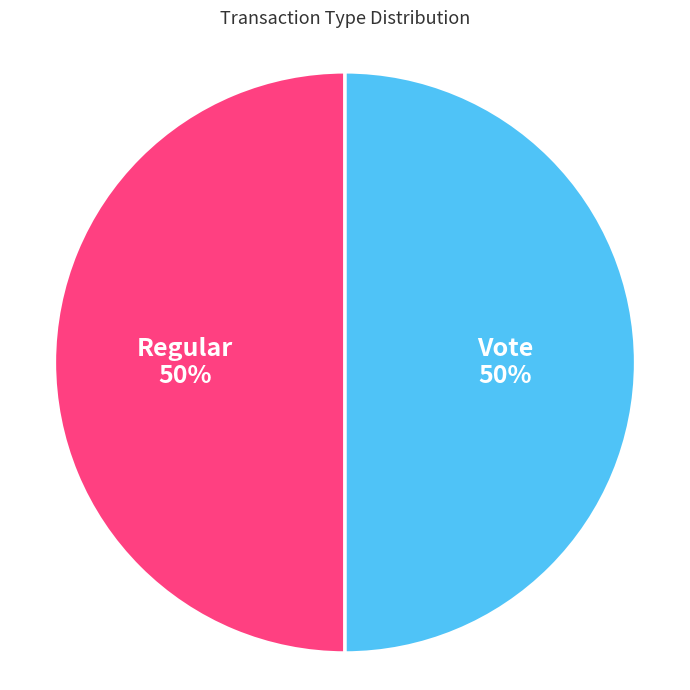

To the nearest percent, what portion does Regular represent?

50%